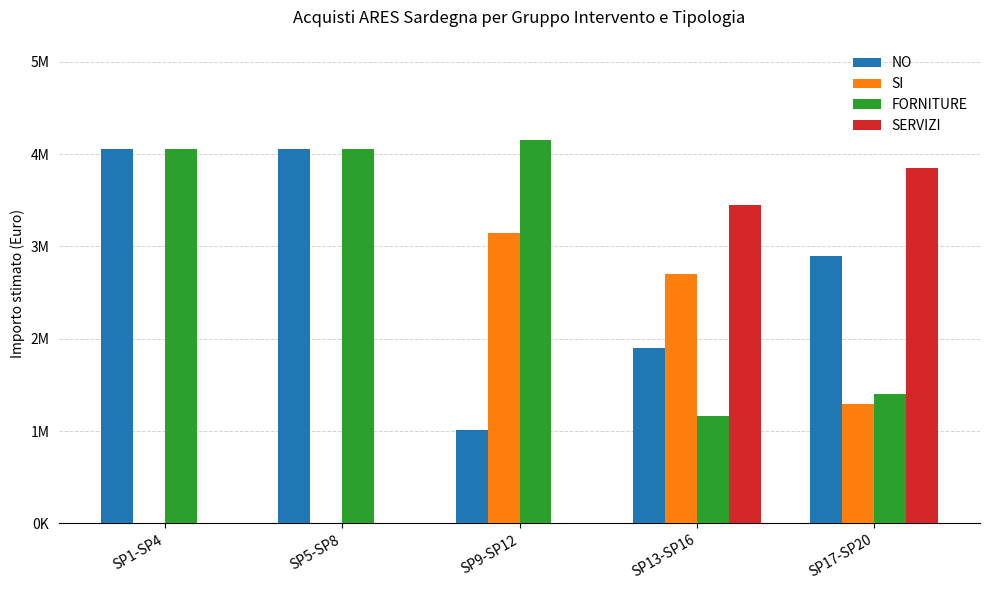

At which category is the sum across all series the highest?

SP17-SP20